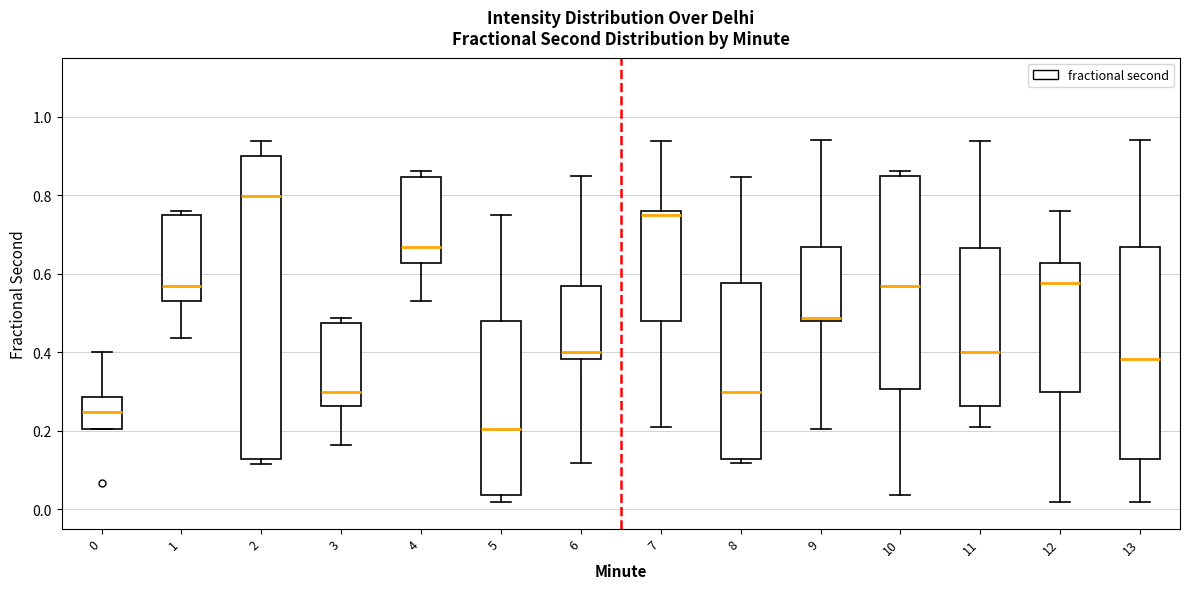

Reading left to right, transcribe this box plot: for each box, give where its median line is, the range the box spans, and where its two whiskers end, as read against the y-axis. The values are not printed on the chart, so give them approximately, as read against the axis.

0: median 0.24, box 0.20 to 0.28, whiskers 0.20 to 0.40
1: median 0.56, box 0.54 to 0.74, whiskers 0.44 to 0.76
2: median 0.80, box 0.12 to 0.90, whiskers 0.12 (just below the box's lower edge) to 0.94
3: median 0.30, box 0.26 to 0.48, whiskers 0.16 to 0.48 (just above the box's upper edge)
4: median 0.66, box 0.62 to 0.84, whiskers 0.54 to 0.86
5: median 0.20, box 0.04 to 0.48, whiskers 0.02 to 0.74
6: median 0.40, box 0.38 to 0.56, whiskers 0.12 to 0.84
7: median 0.74, box 0.48 to 0.76, whiskers 0.22 to 0.94
8: median 0.30, box 0.12 to 0.58, whiskers 0.12 (just below the box's lower edge) to 0.84
9: median 0.48 (just above the box's lower edge), box 0.48 to 0.66, whiskers 0.20 to 0.94
10: median 0.56, box 0.30 to 0.84, whiskers 0.04 to 0.86
11: median 0.40, box 0.26 to 0.66, whiskers 0.22 to 0.94
12: median 0.58, box 0.30 to 0.62, whiskers 0.02 to 0.76
13: median 0.38, box 0.12 to 0.66, whiskers 0.02 to 0.94